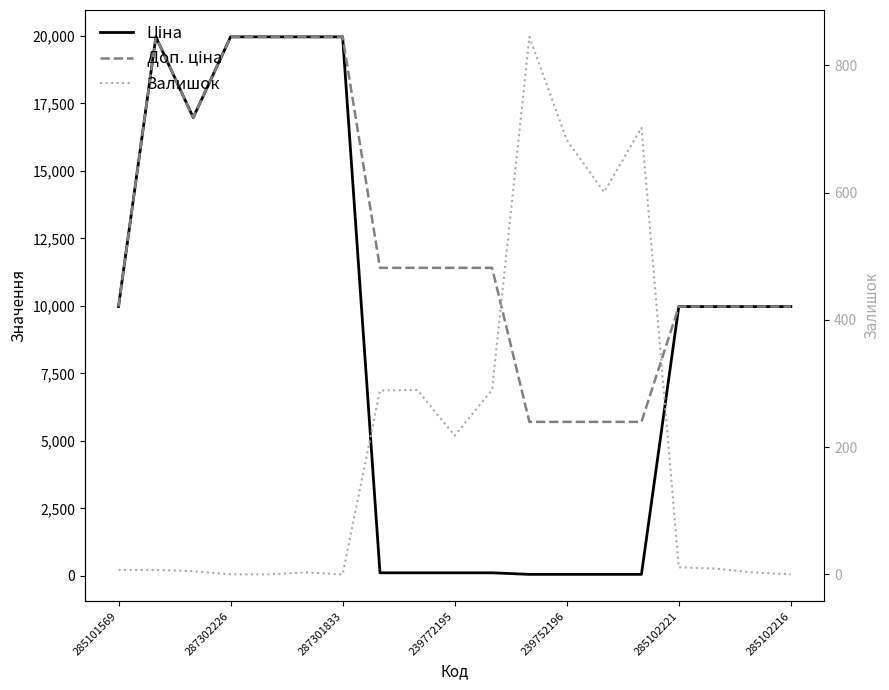

What is the approximate value of Ціна at 285101569?

9975.0